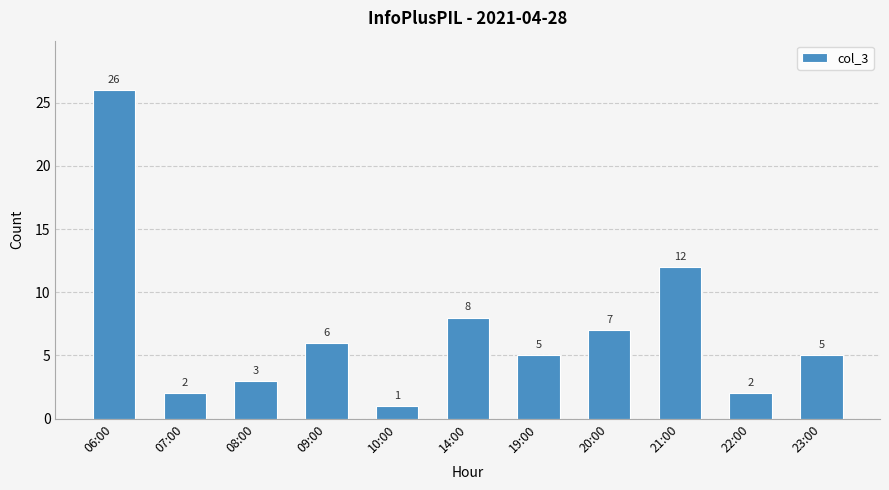

Where is the data nearest to the value 13?

21:00